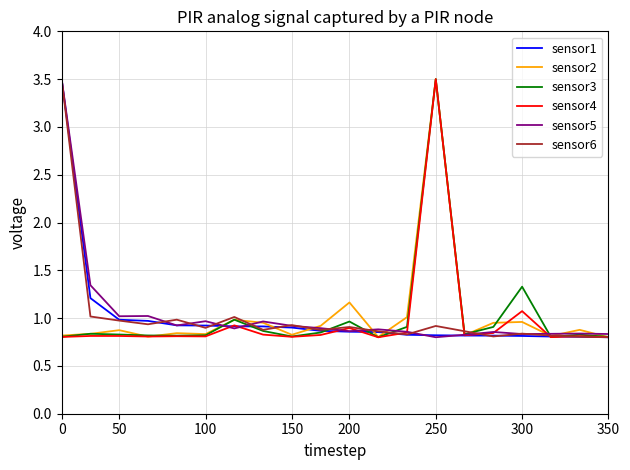

What is the maximum value shown in the chart?

3.5